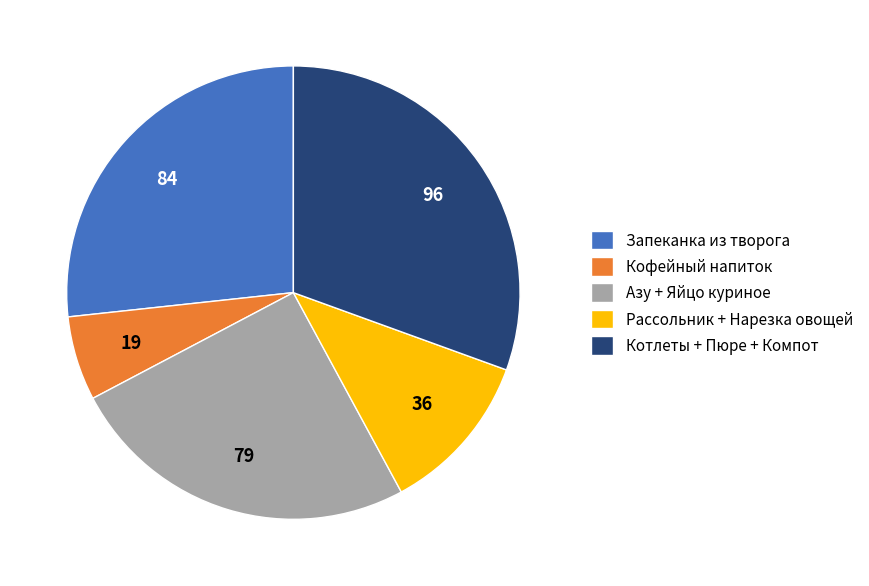

Is there a majority slice in this chart?

No